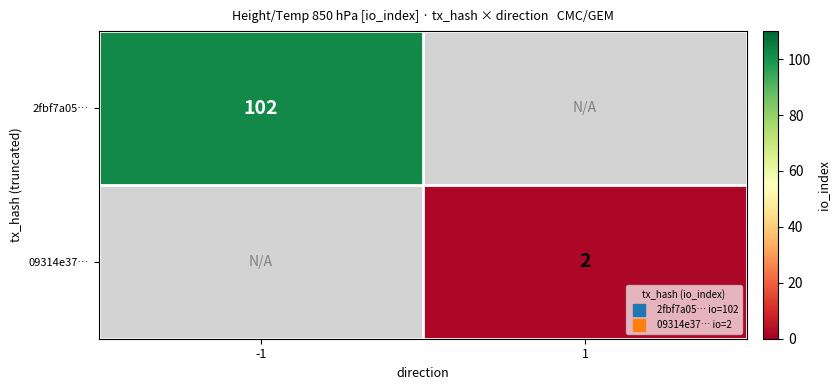

What value does the 09314e37… series have at 1?

2